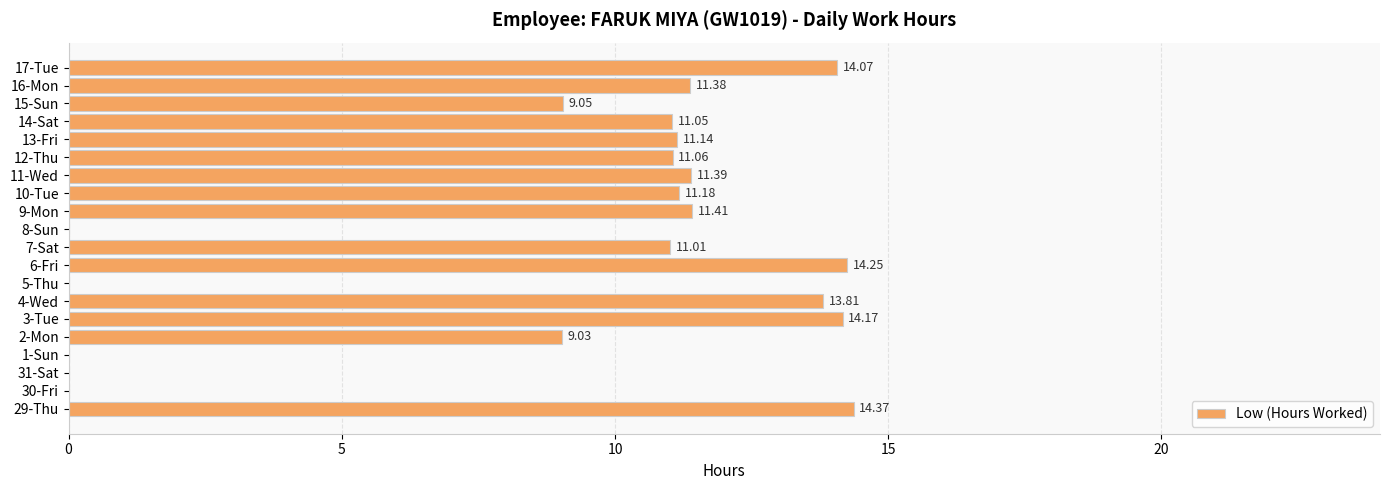

Between 11-Wed and 4-Wed, which is larger?

4-Wed